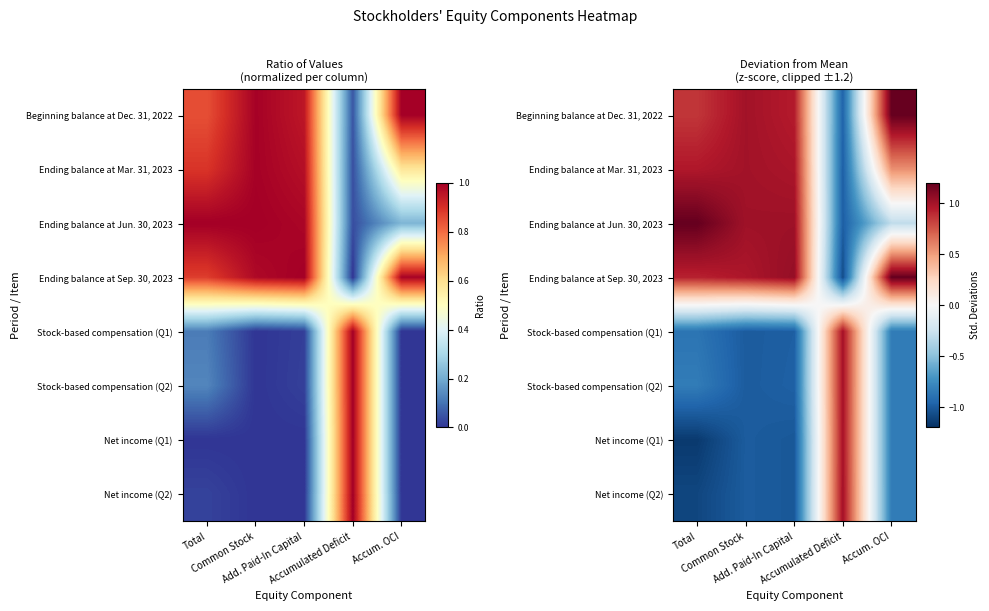

Is the value of Ending balance at Jun. 30, 2023 at Total greater than the value of Stock-based compensation (Q2) at Total?

Yes